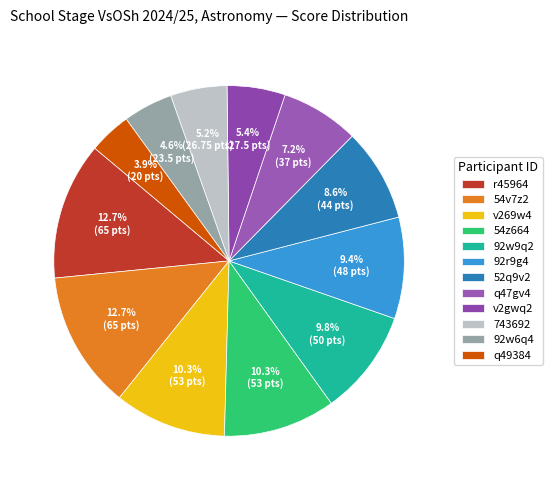

Rank the categories by value from highest to lowest.

r45964, 54v7z2, v269w4, 54z664, 92w9q2, 92r9g4, 52q9v2, q47gv4, v2gwq2, 743692, 92w6q4, q49384